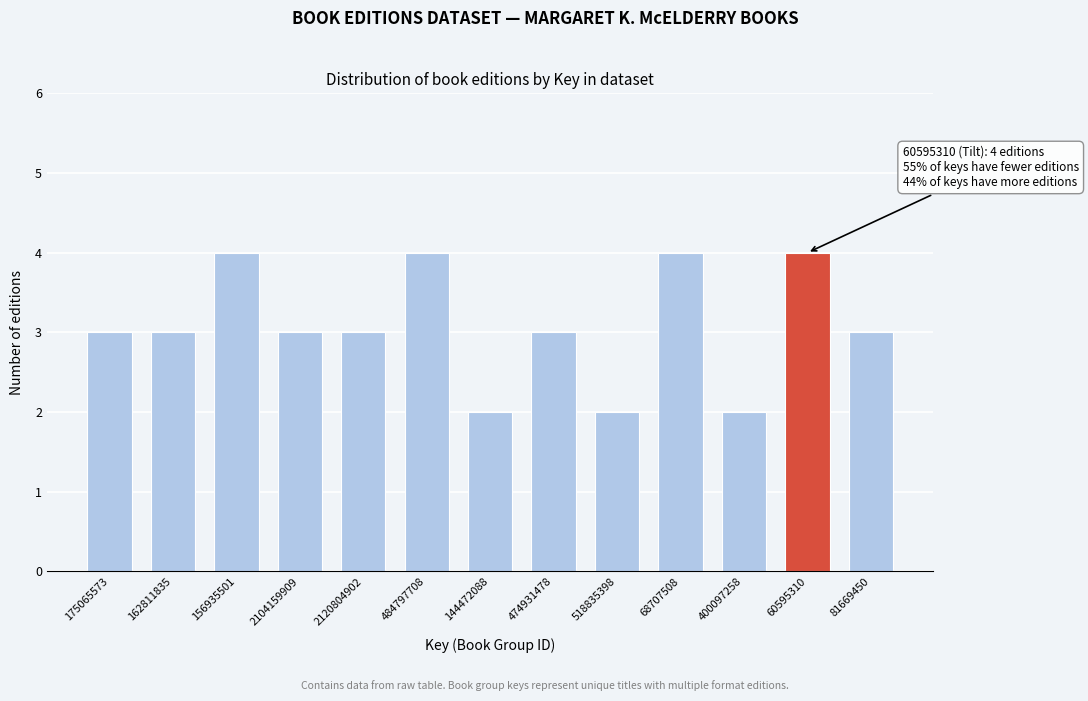

Reading left to right, transcribe all the data shown in this chart.

175065573=3	162811835=3	156935501=4	2104159909=3	2120804902=3	484797708=4	144472088=2	474931478=3	518835398=2	68707508=4	400097258=2	60595310=4	81669450=3